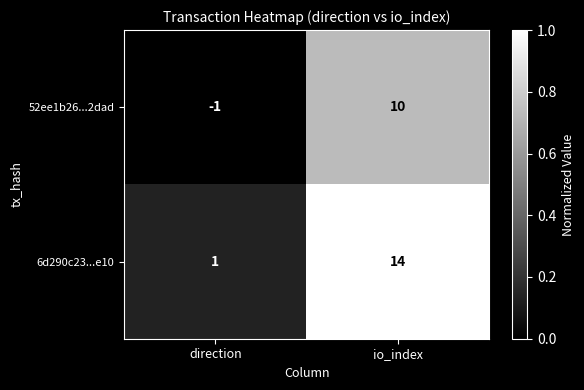

At which label does 6d290c23...e10 reach its peak?

io_index